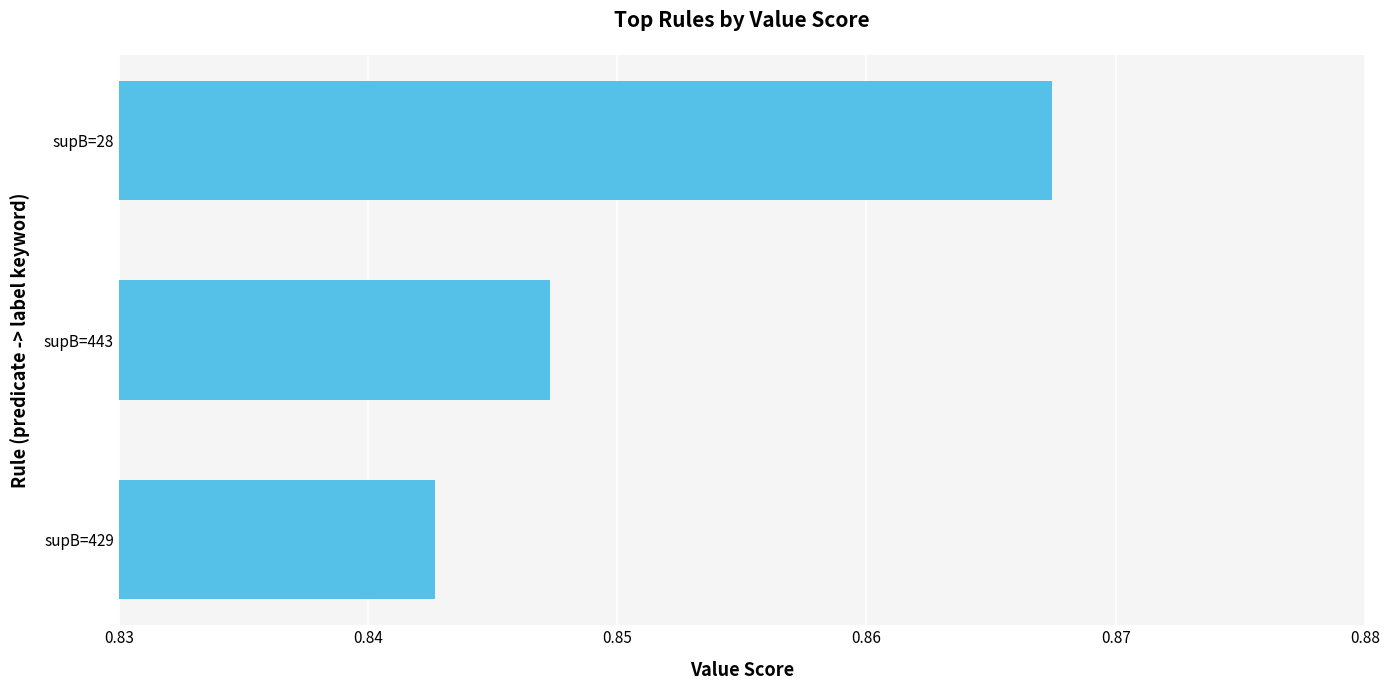

List the labels in order of value, largest first.

supB=28, supB=443, supB=429